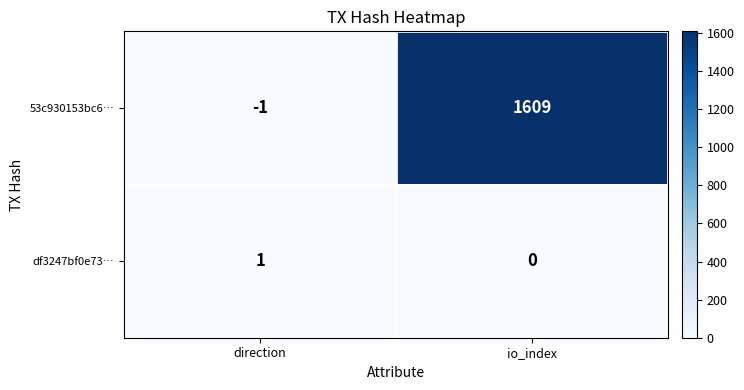

At io_index, list the series in order from largest to smallest.

53c930153bc6…, df3247bf0e73…